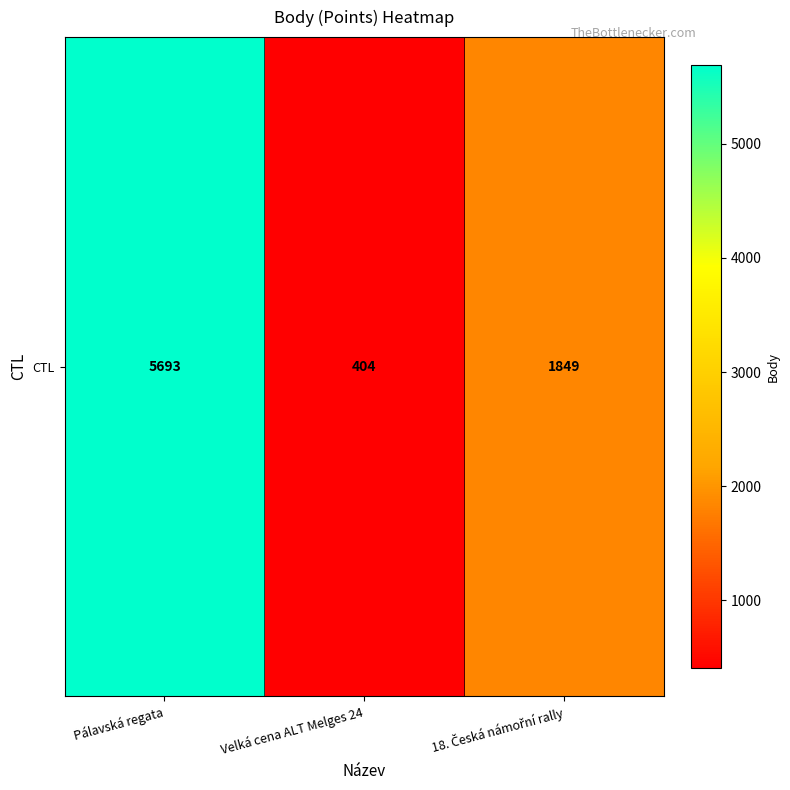

What is the smallest value displayed?

404